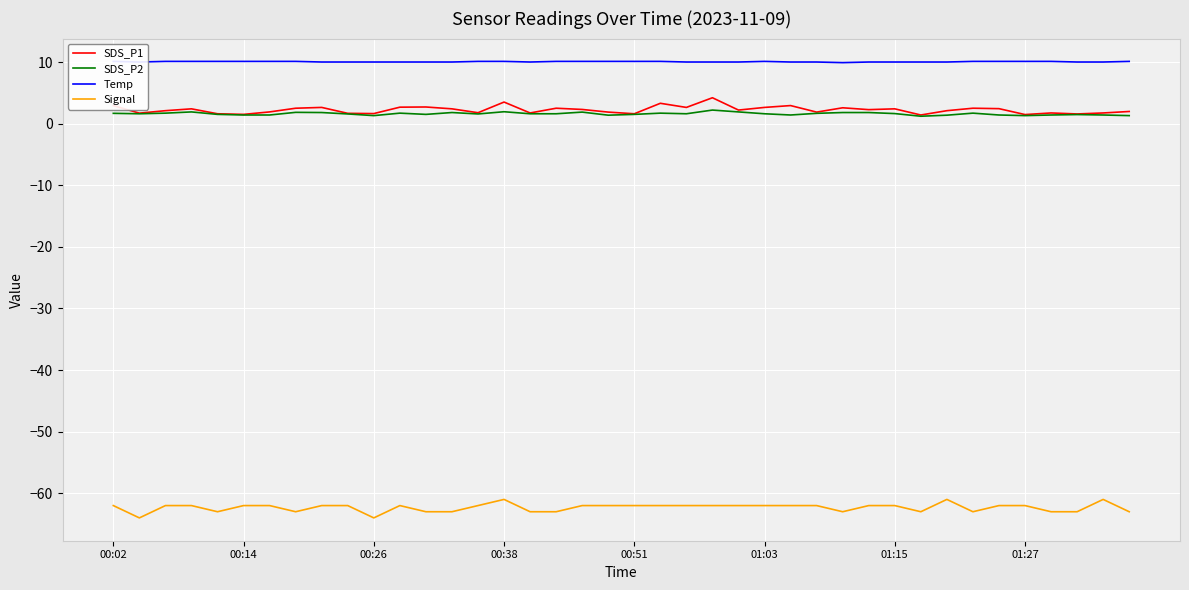

True or false: Signal and SDS_P2 intersect in this chart.

False